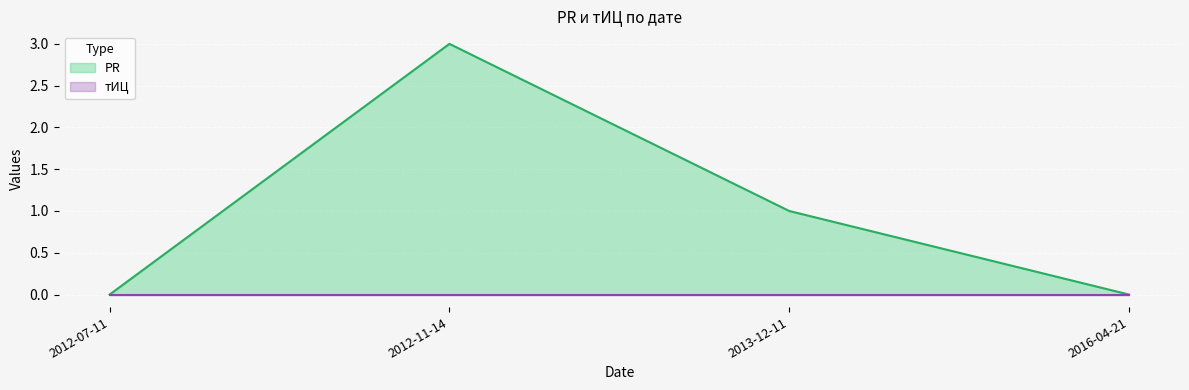

True or false: тИЦ and PR cross at least once.

False